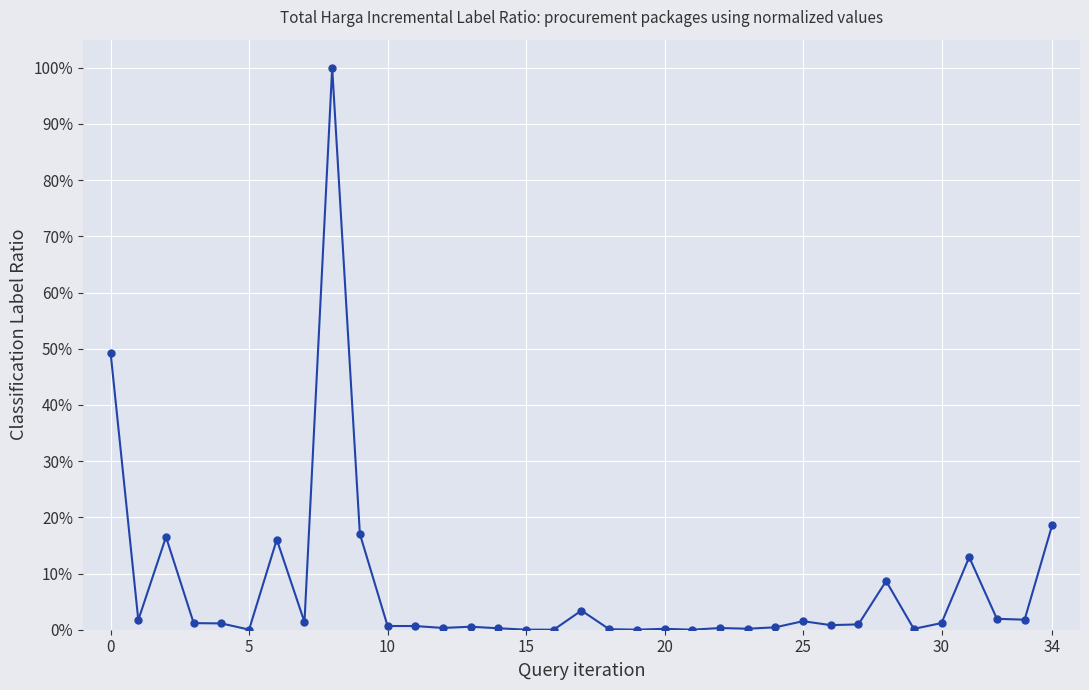

Is this an area chart (filled region under the line)?

No